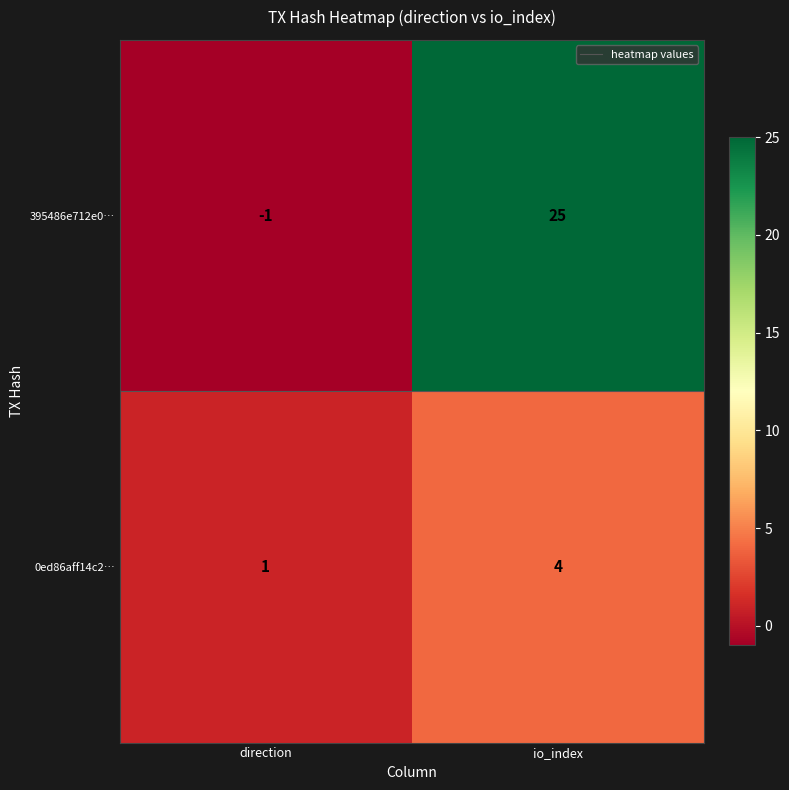

What is the smallest value displayed?

-1